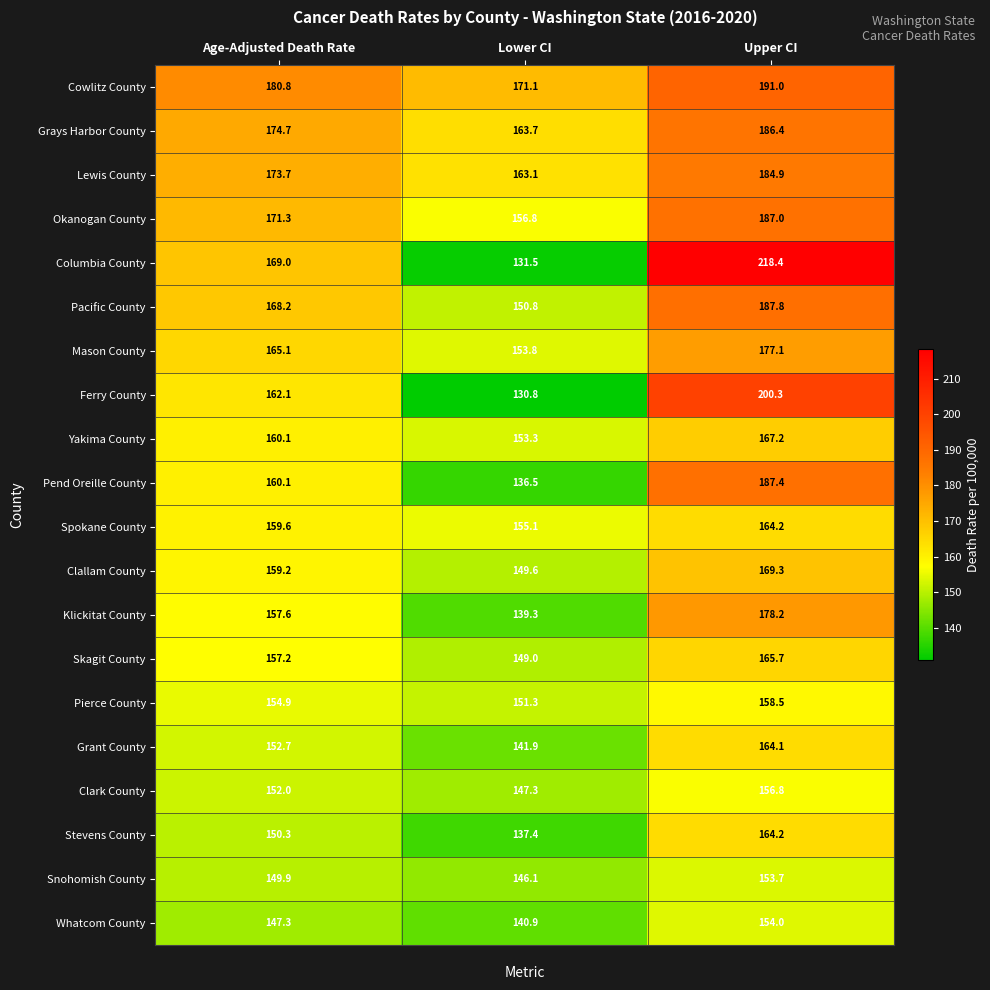

What is the total value across all series at Age-Adjusted Death Rate?

3225.8